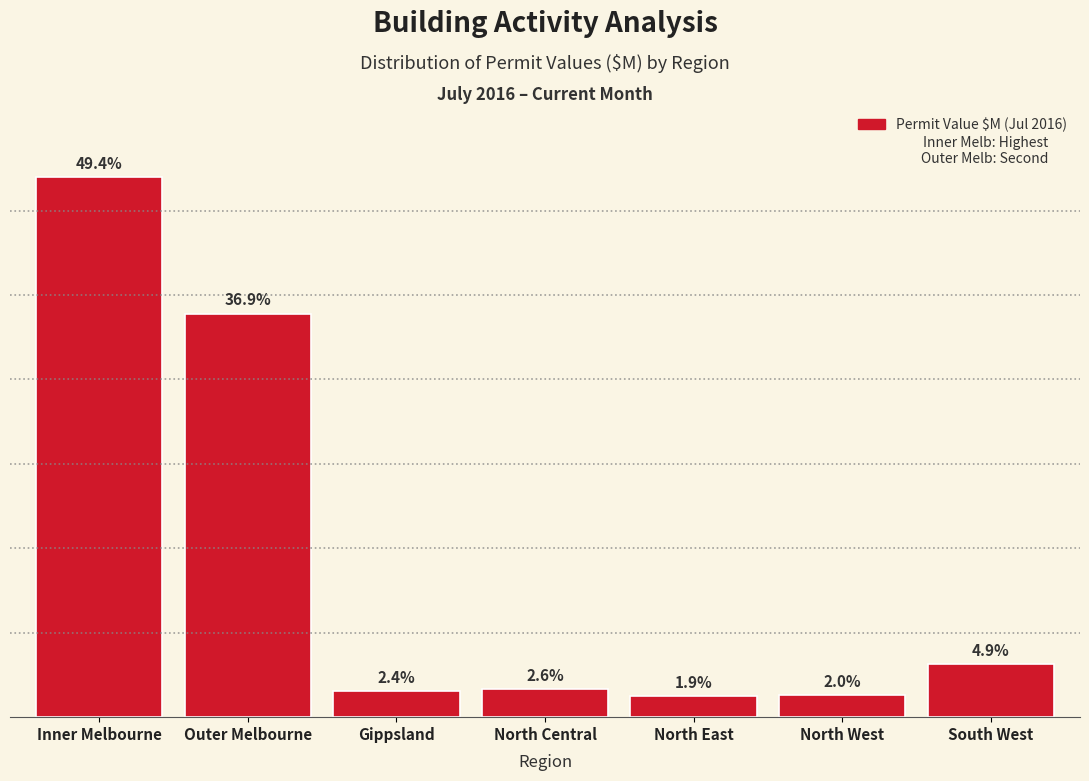

Are the bars horizontal?

No